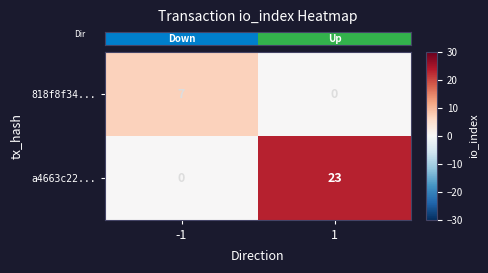

Count the number of data series in this chart.

2